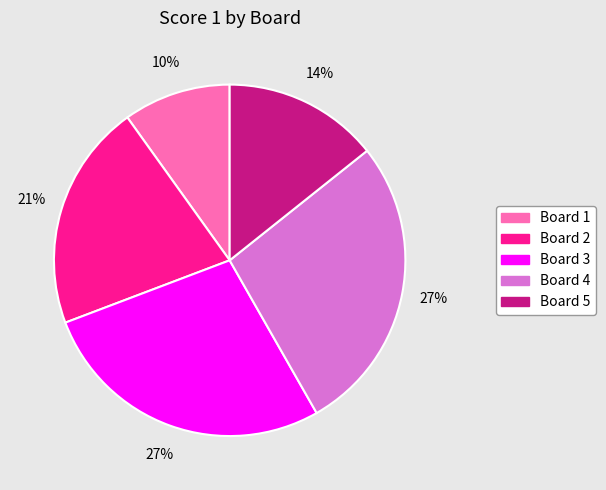

Is the sum of Board 5 and Board 1 greater than half?

No